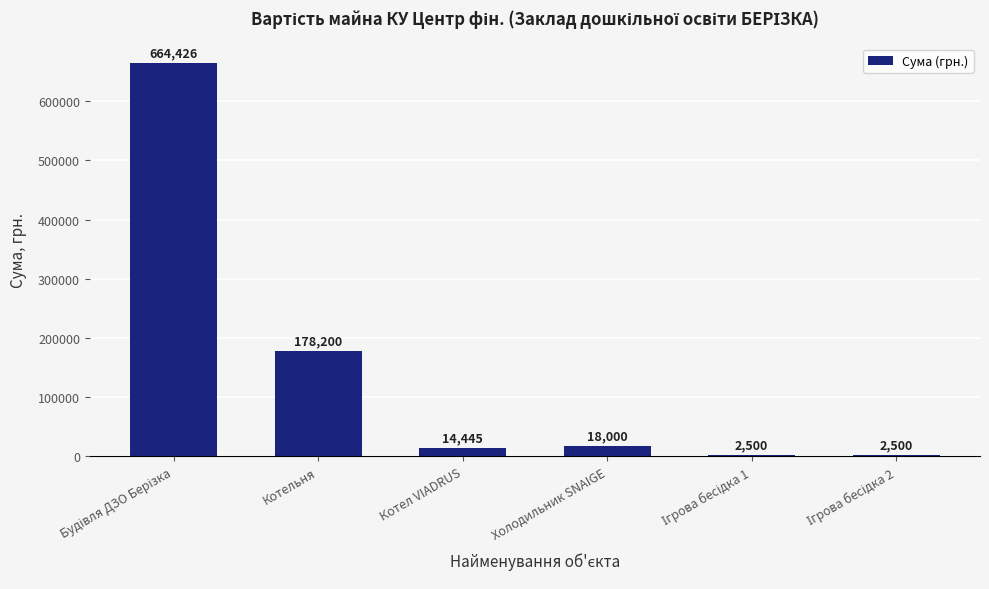

What is the smallest value displayed?

2500